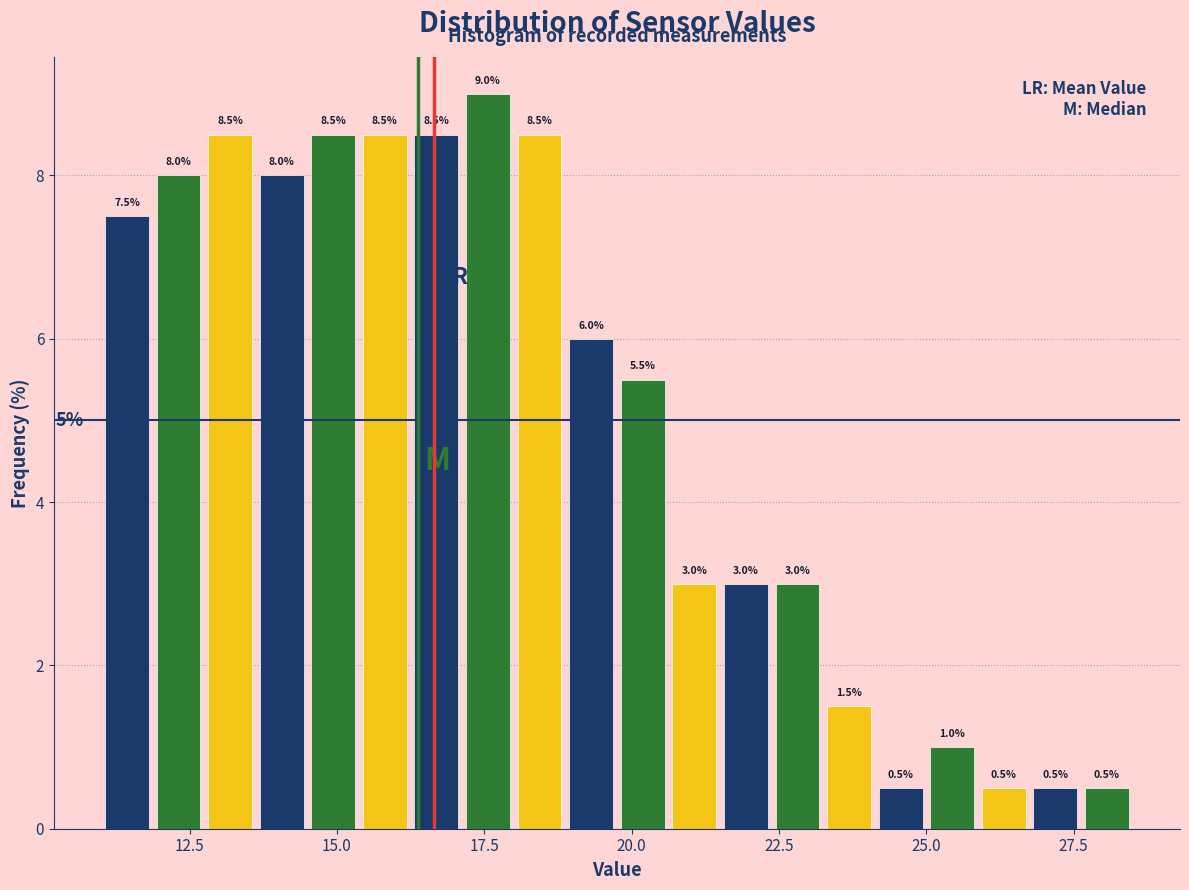

Read against the x-axis, roughly where is the centre of the tallest bar?

17.5